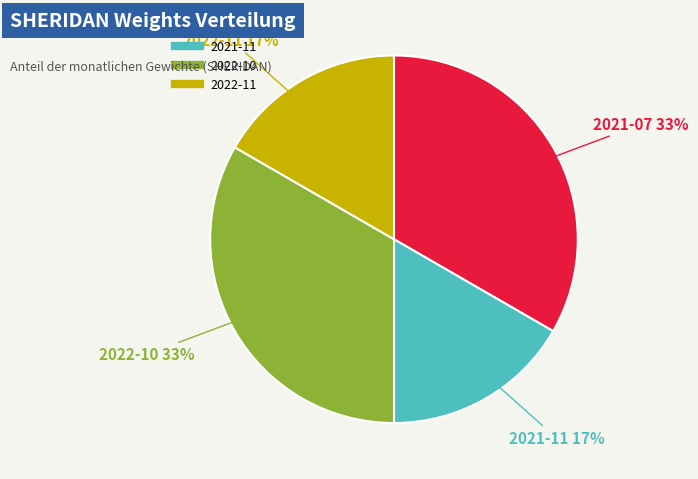

To the nearest percent, what portion does 2022-10 represent?

33%